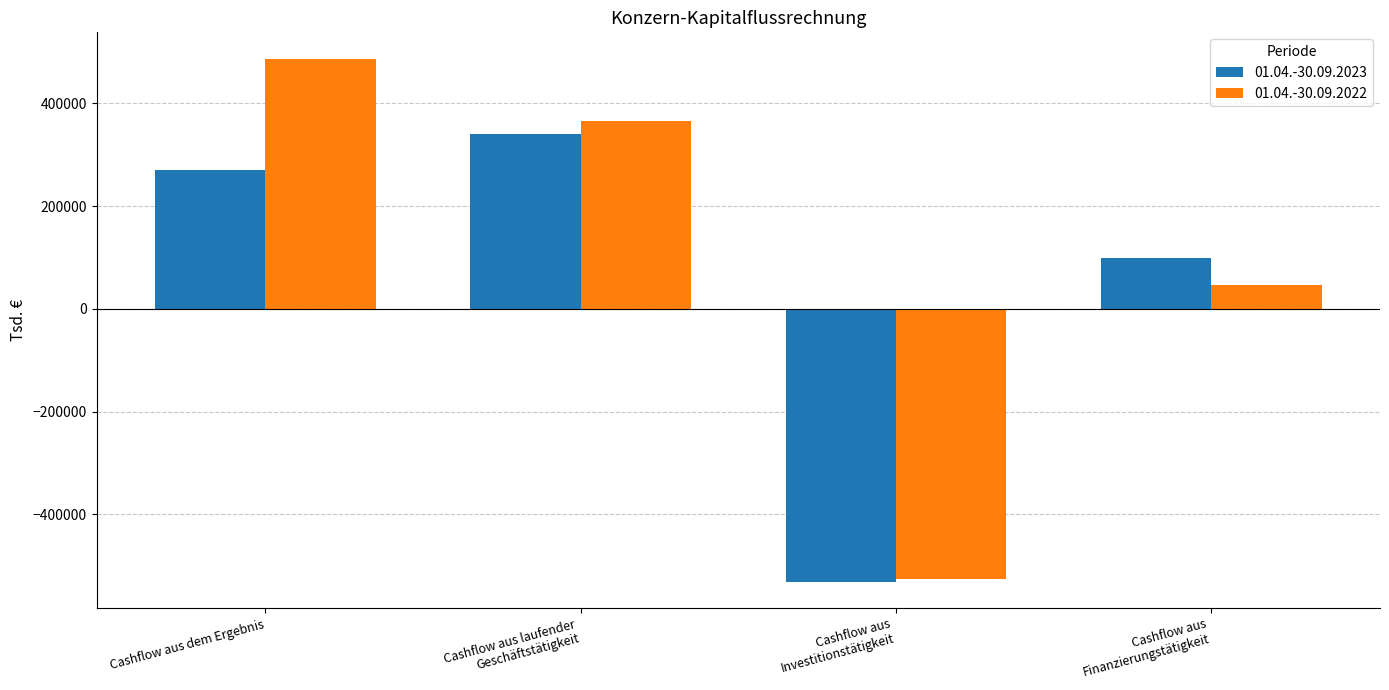

Which series has the largest range (max minus min)?

01.04.-30.09.2022